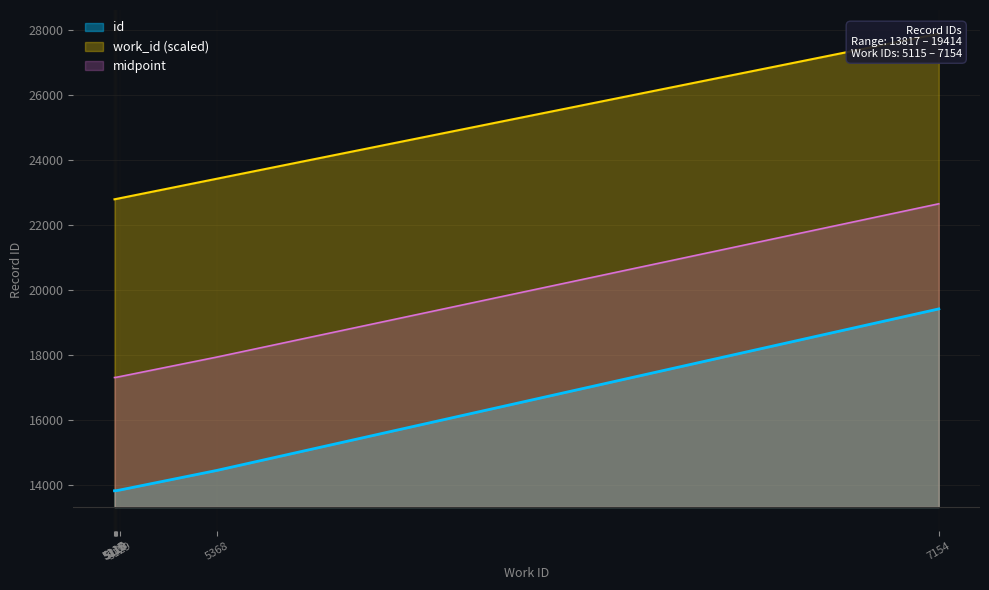

What is the value of the id point at the 1st from the left?

13817.0